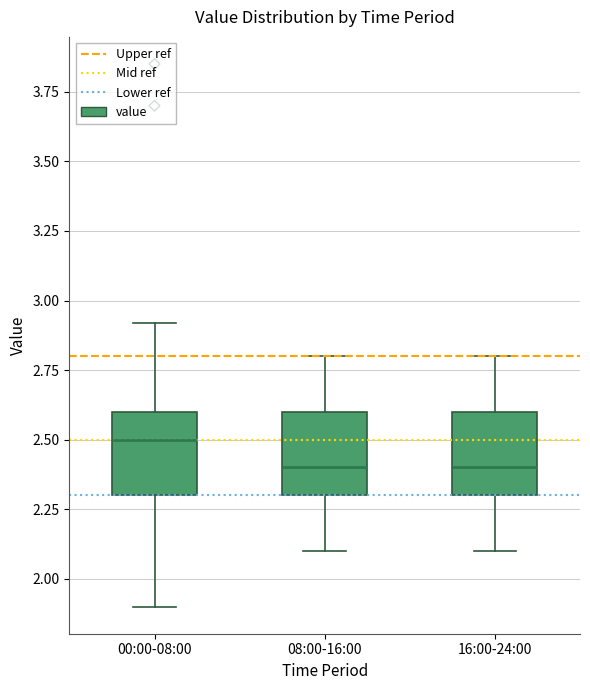

Where is the lower edge of the box for 08:00-16:00 on the y-axis? The values are not printed on the chart, so give them approximately, as read against the axis.

2.3